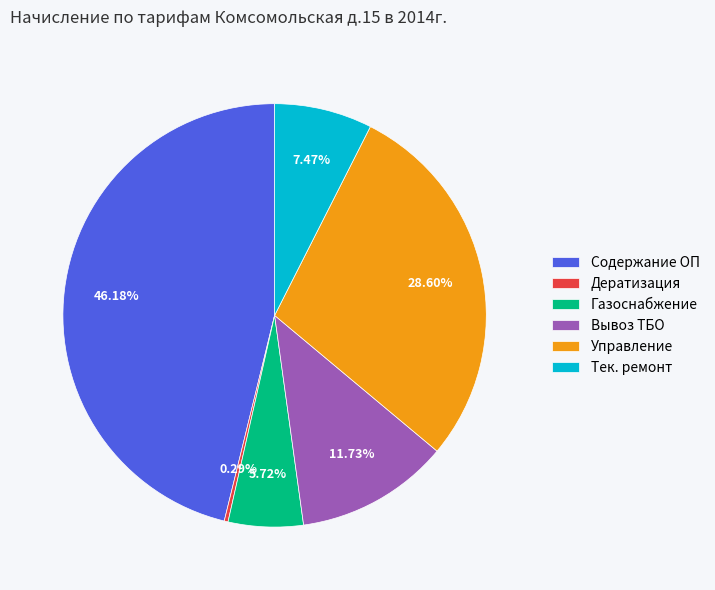

Does Газоснабжение account for over 50% of the chart?

No